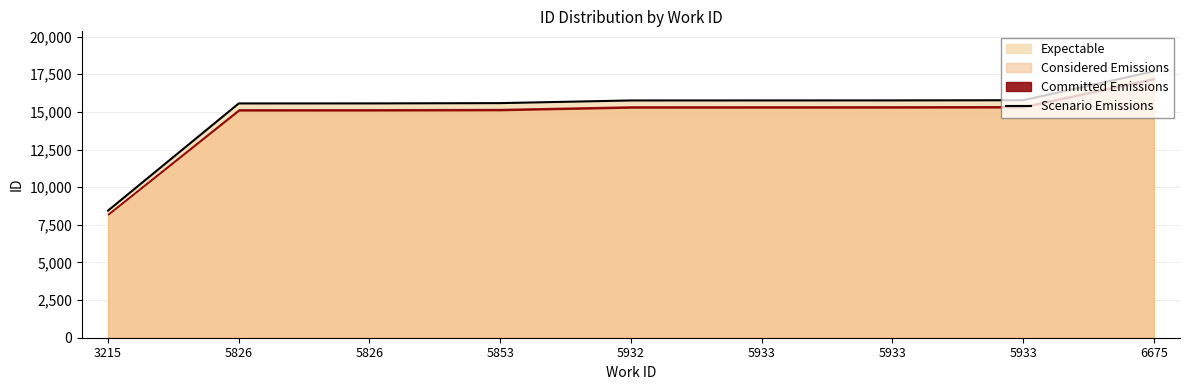

True or false: there are more than 2 points higher than both neighbors.

False